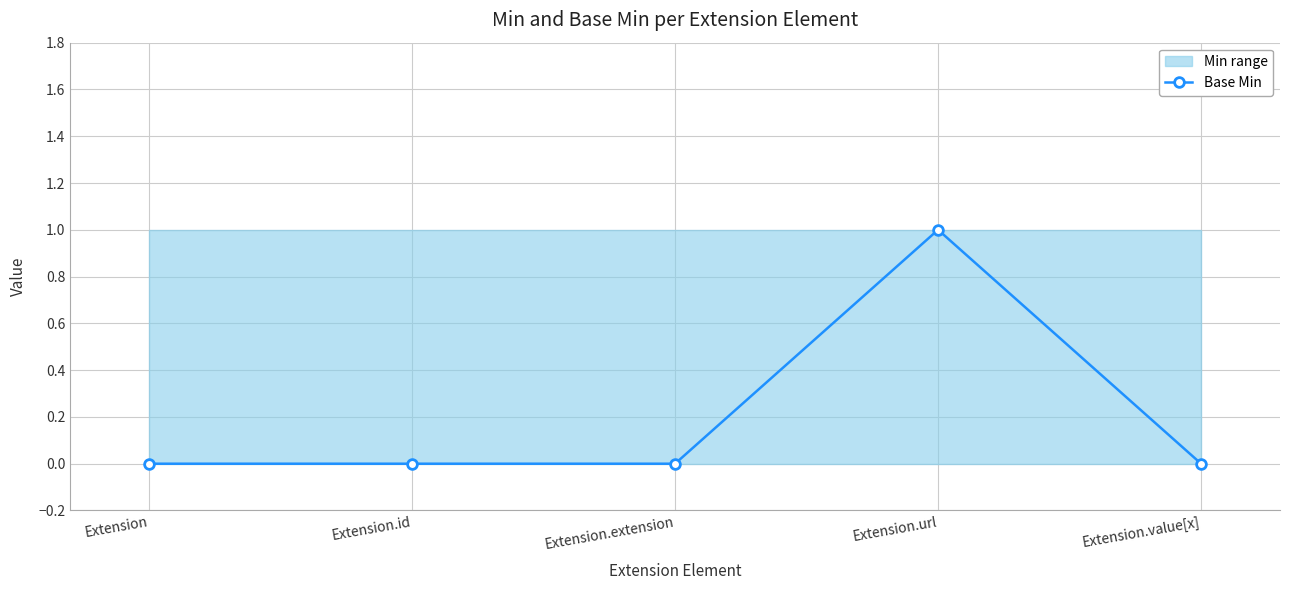

Which has a higher value, Extension.extension or Extension.value[x]?

Extension.extension